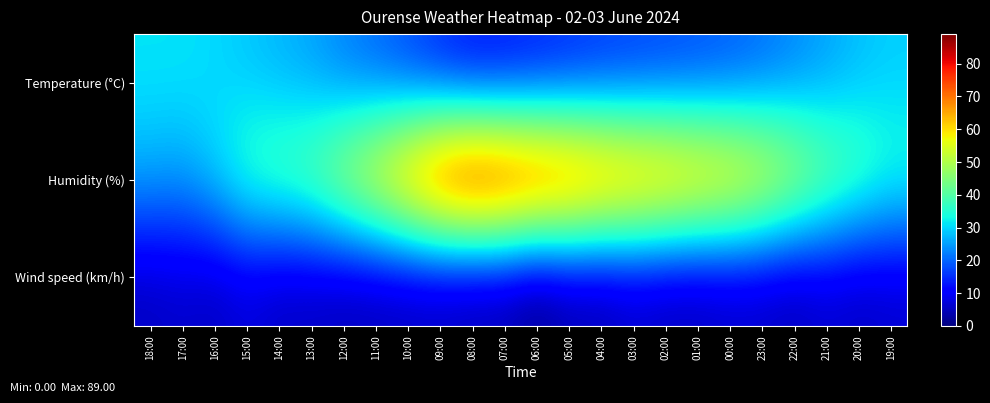

What is the total value across all series at 06:00?

97.1